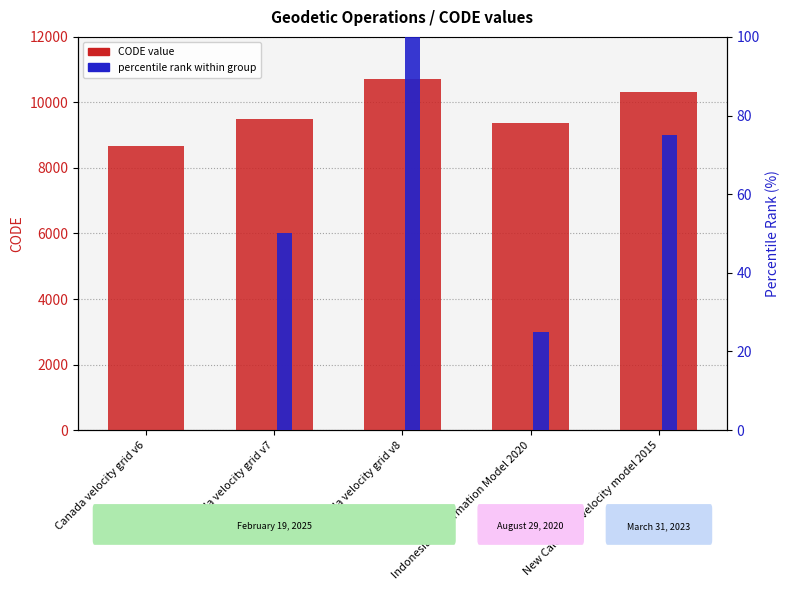

How many groups of bars are there?

5